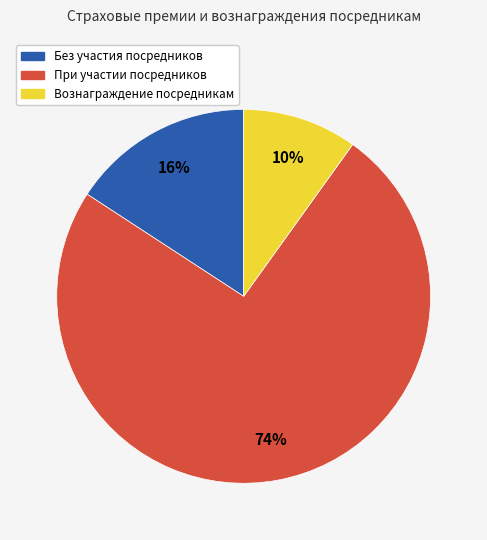

True or false: При участии посредников accounts for 74% of the total.

True